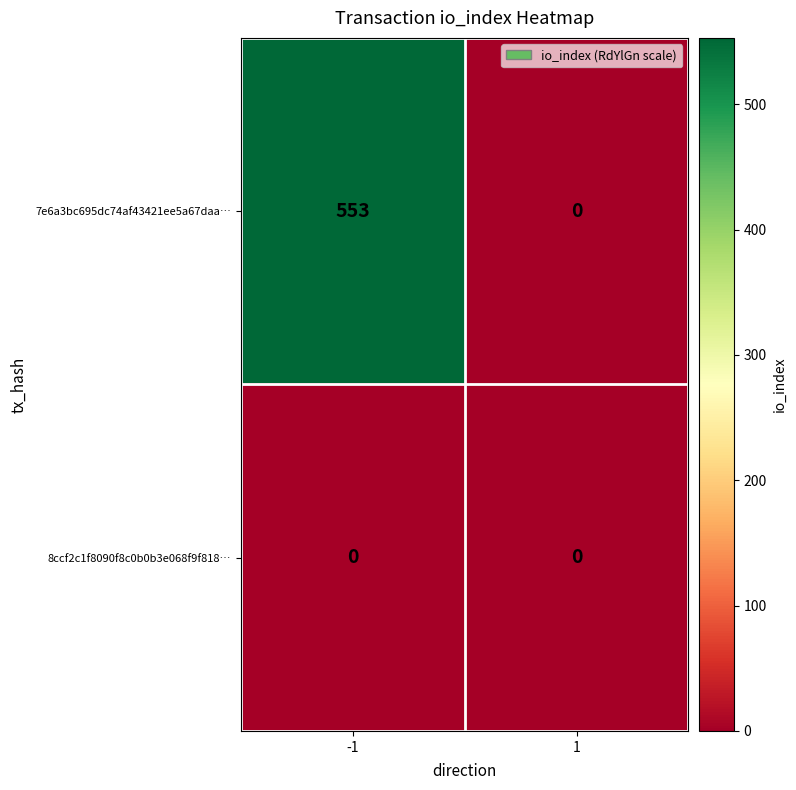

Reading left to right, extract all data points from this chart.

7e6a3bc695dc74af43421ee5a67daa…: -1=553	1=0
8ccf2c1f8090f8c0b0b3e068f9f818…: -1=0	1=0